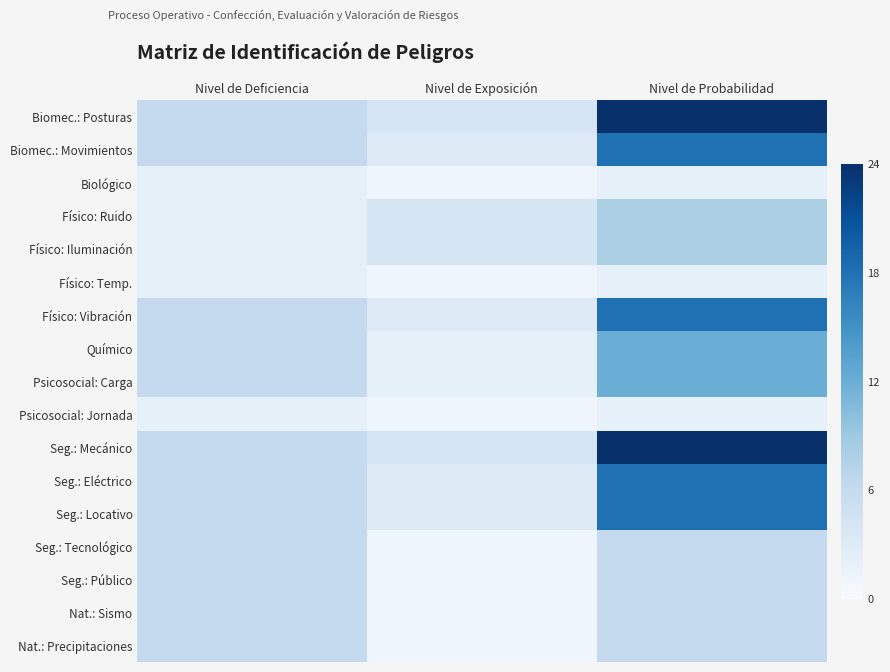

Reading right to left, what are all the values shown in this chart?

Biomec.: Posturas: Nivel de Probabilidad=24	Nivel de Exposición=4	Nivel de Deficiencia=6
Biomec.: Movimientos: Nivel de Probabilidad=18	Nivel de Exposición=3	Nivel de Deficiencia=6
Biológico: Nivel de Probabilidad=2	Nivel de Exposición=1	Nivel de Deficiencia=2
Físico: Ruido: Nivel de Probabilidad=8	Nivel de Exposición=4	Nivel de Deficiencia=2
Físico: Iluminación: Nivel de Probabilidad=8	Nivel de Exposición=4	Nivel de Deficiencia=2
Físico: Temp.: Nivel de Probabilidad=2	Nivel de Exposición=1	Nivel de Deficiencia=2
Físico: Vibración: Nivel de Probabilidad=18	Nivel de Exposición=3	Nivel de Deficiencia=6
Químico: Nivel de Probabilidad=12	Nivel de Exposición=2	Nivel de Deficiencia=6
Psicosocial: Carga: Nivel de Probabilidad=12	Nivel de Exposición=2	Nivel de Deficiencia=6
Psicosocial: Jornada: Nivel de Probabilidad=2	Nivel de Exposición=1	Nivel de Deficiencia=2
Seg.: Mecánico: Nivel de Probabilidad=24	Nivel de Exposición=4	Nivel de Deficiencia=6
Seg.: Eléctrico: Nivel de Probabilidad=18	Nivel de Exposición=3	Nivel de Deficiencia=6
Seg.: Locativo: Nivel de Probabilidad=18	Nivel de Exposición=3	Nivel de Deficiencia=6
Seg.: Tecnológico: Nivel de Probabilidad=6	Nivel de Exposición=1	Nivel de Deficiencia=6
Seg.: Público: Nivel de Probabilidad=6	Nivel de Exposición=1	Nivel de Deficiencia=6
Nat.: Sismo: Nivel de Probabilidad=6	Nivel de Exposición=1	Nivel de Deficiencia=6
Nat.: Precipitaciones: Nivel de Probabilidad=6	Nivel de Exposición=1	Nivel de Deficiencia=6